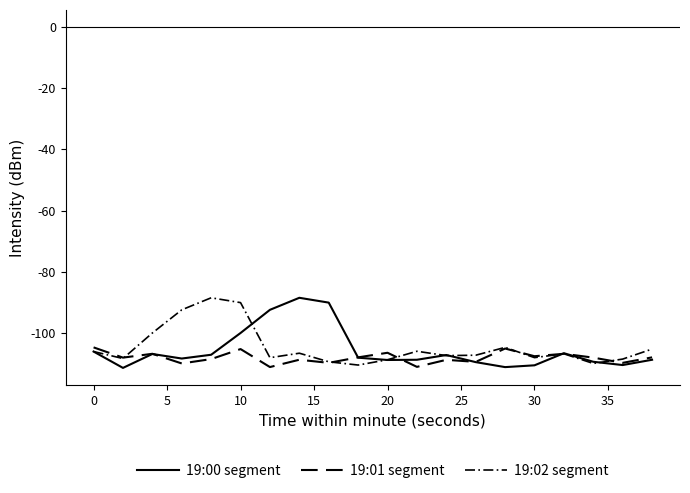

Which series ends up on top after the final intersection of 19:00 segment and 19:02 segment?

19:02 segment